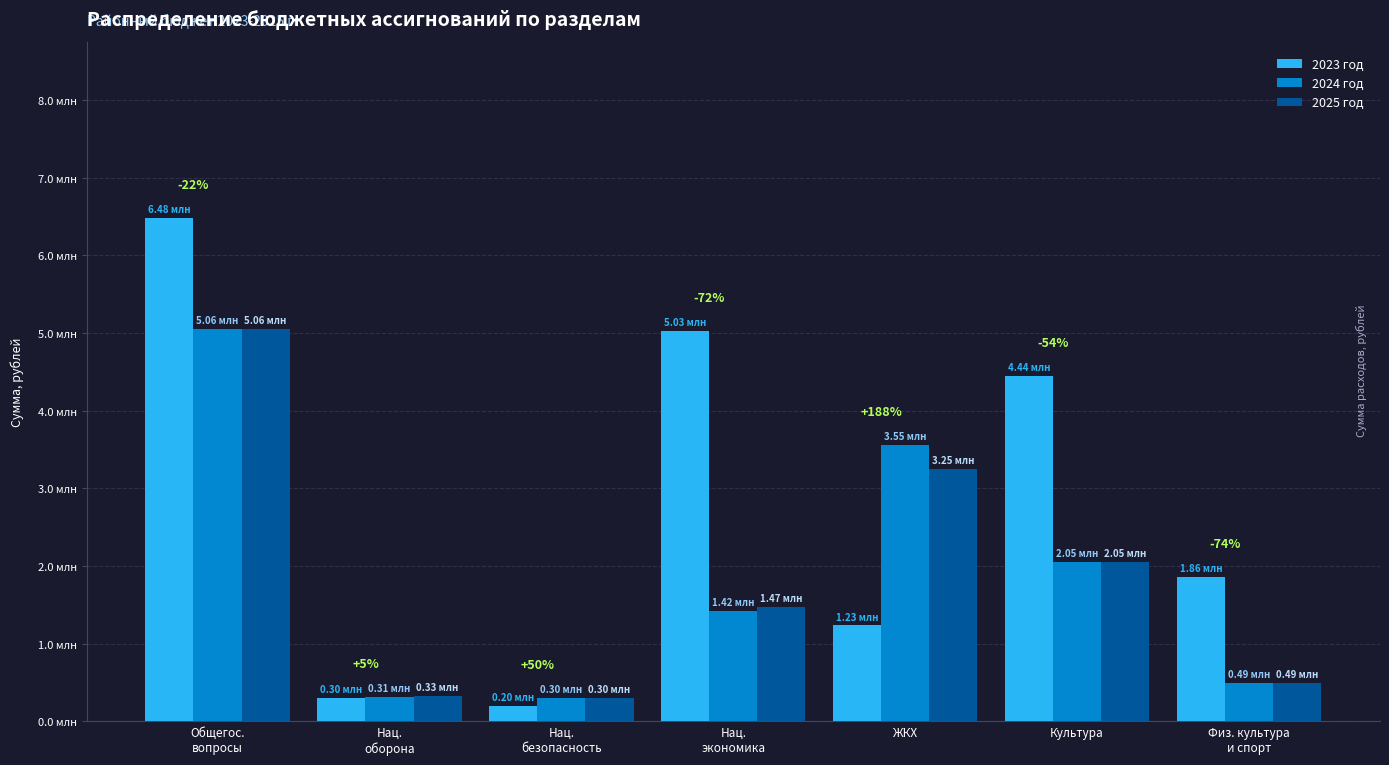

Where does the 2025 год series first go above 1471680?

Общегос.
вопросы